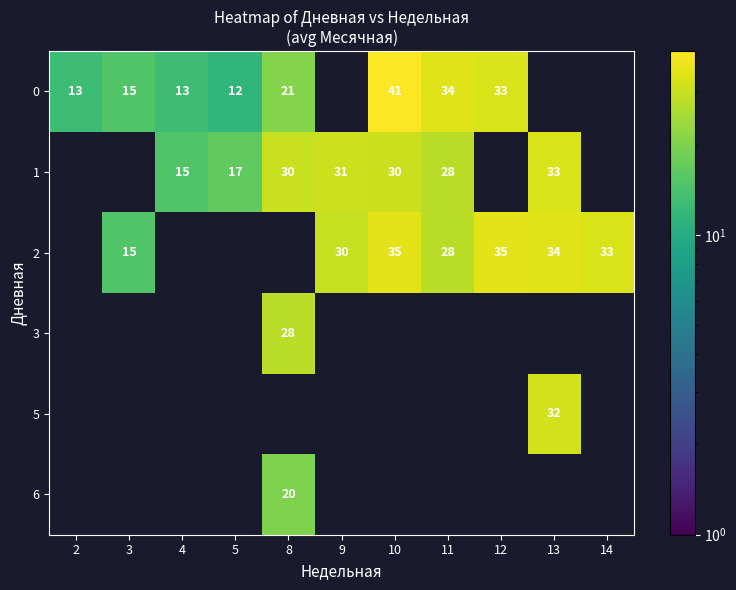

True or false: 2 has a value of 15 at 3.

True